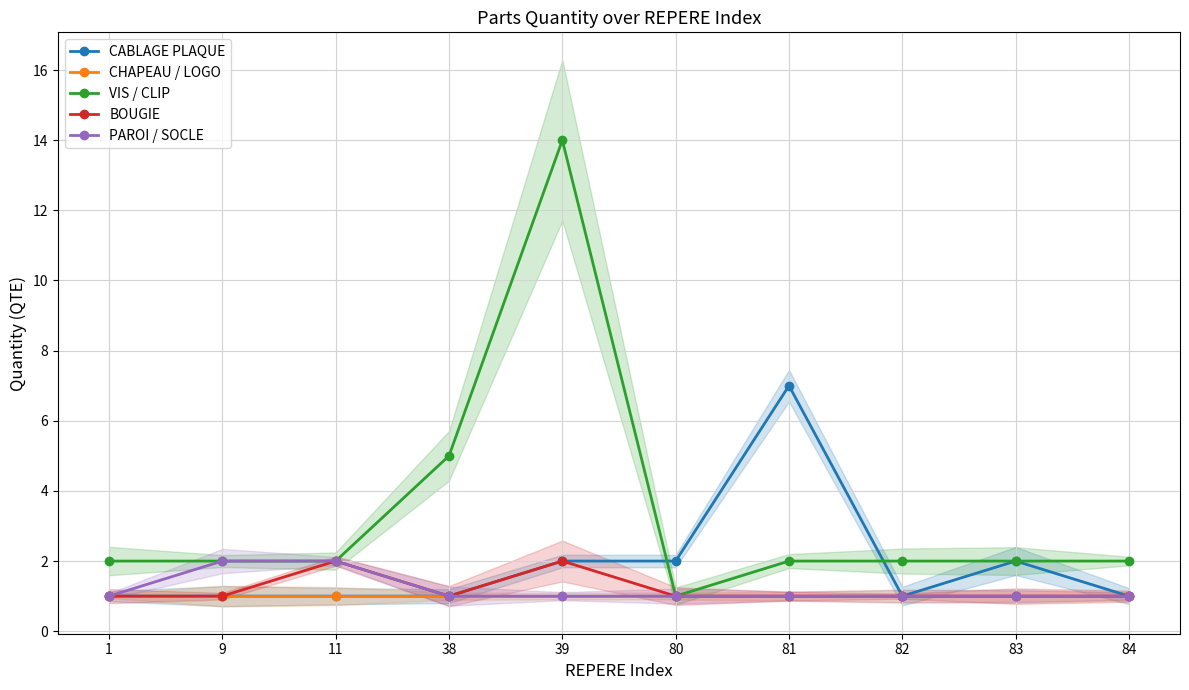

Count the number of categories in the chart.

10